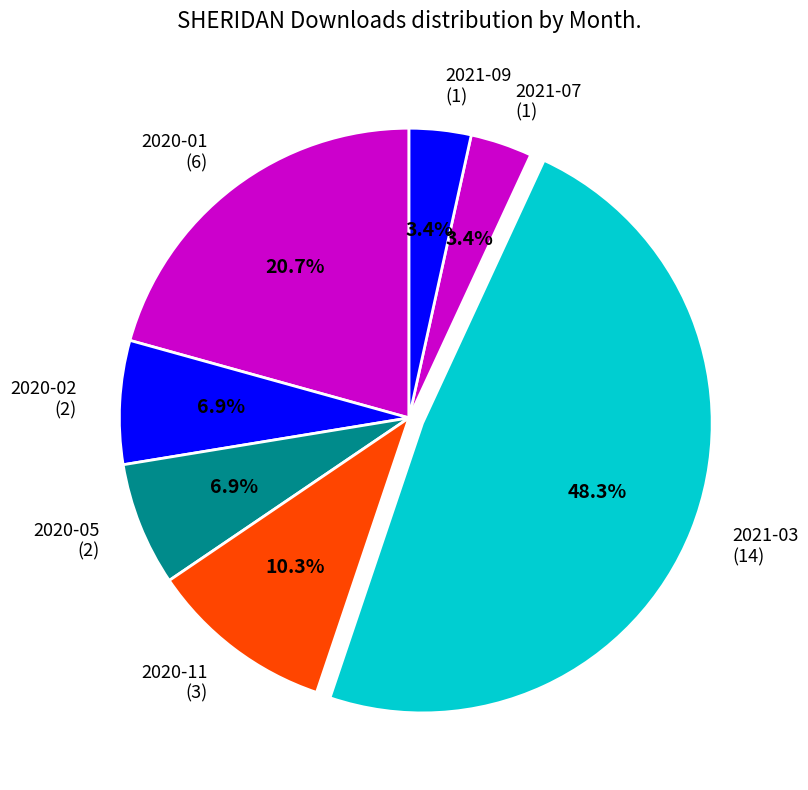

Which slice is the largest?

2021-03 (14)